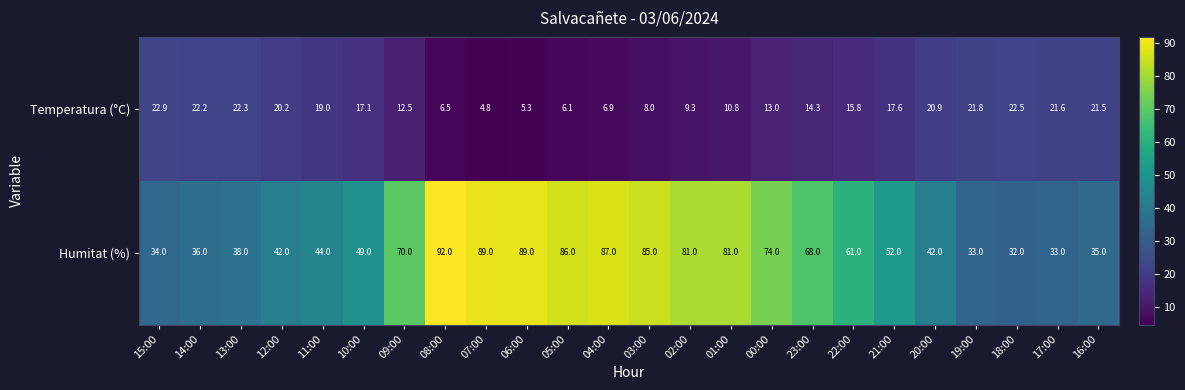

What is the difference between the maximum and second lowest values in the Humitat (%) series?

59.0